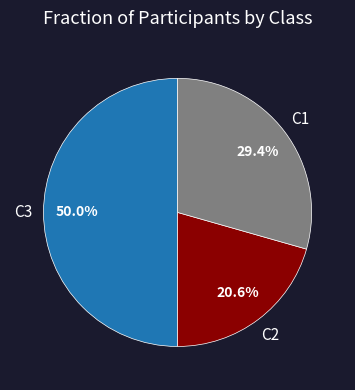

How many segments does this pie chart have?

3